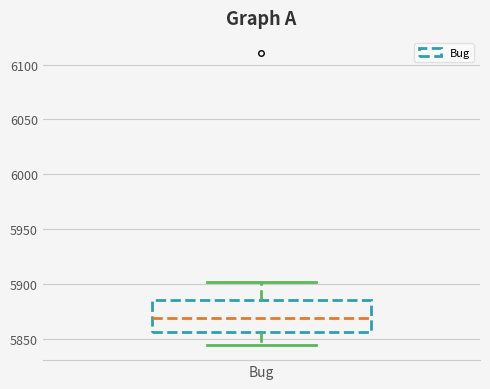

Transcribe this box plot: give where the median line is, the range the box spans, and where the two whiskers end, as read against the y-axis. The values are not printed on the chart, so give them approximately, as read against the axis.

median 5870, box 5855 to 5885, whiskers 5845 to 5900